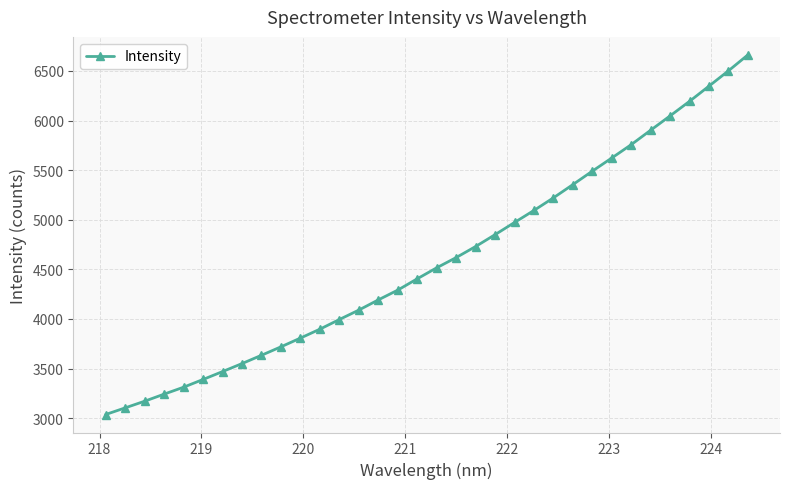

What is the value of the 25th point from the left?

5354.9